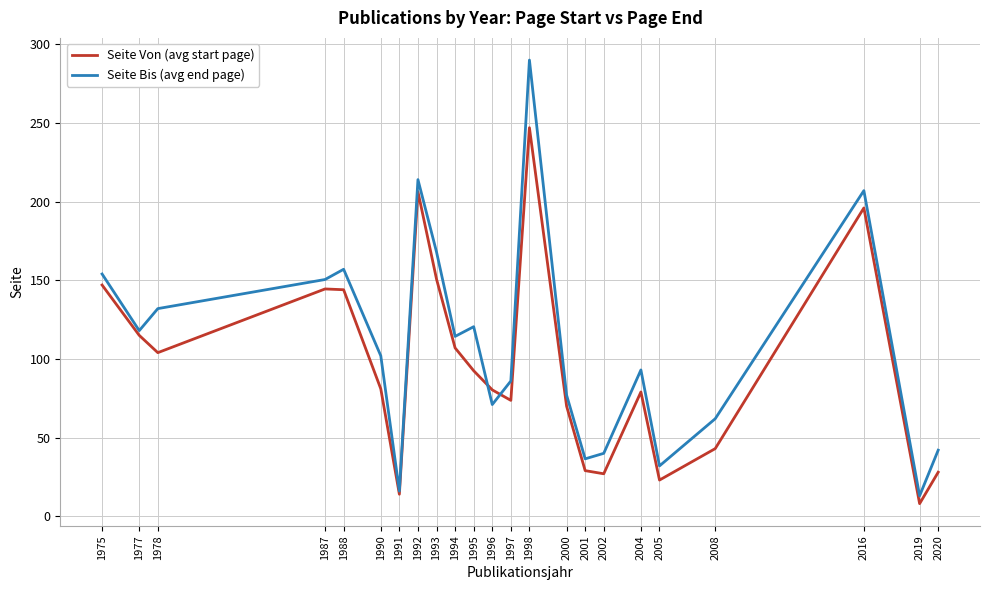

What are all the series names shown in the legend?

Seite Von (avg start page), Seite Bis (avg end page)